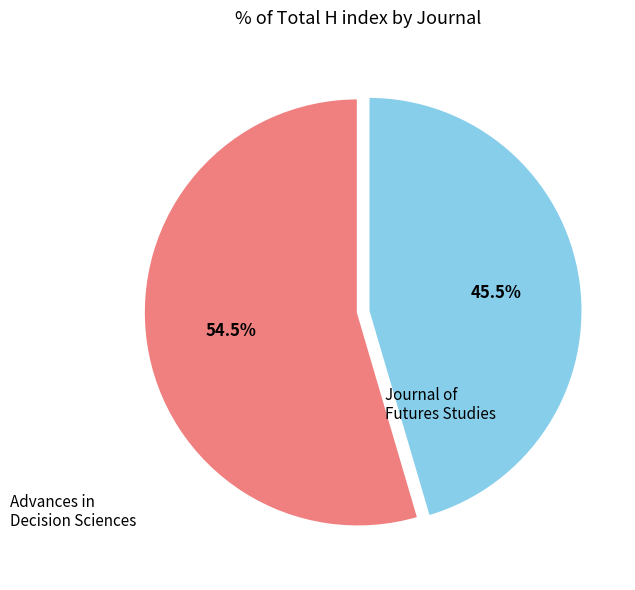

Does any single category account for the majority?

Yes